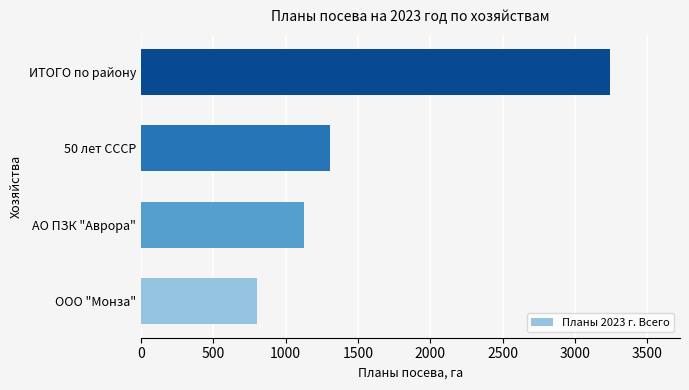

What is the difference between the maximum and second lowest values?

2110